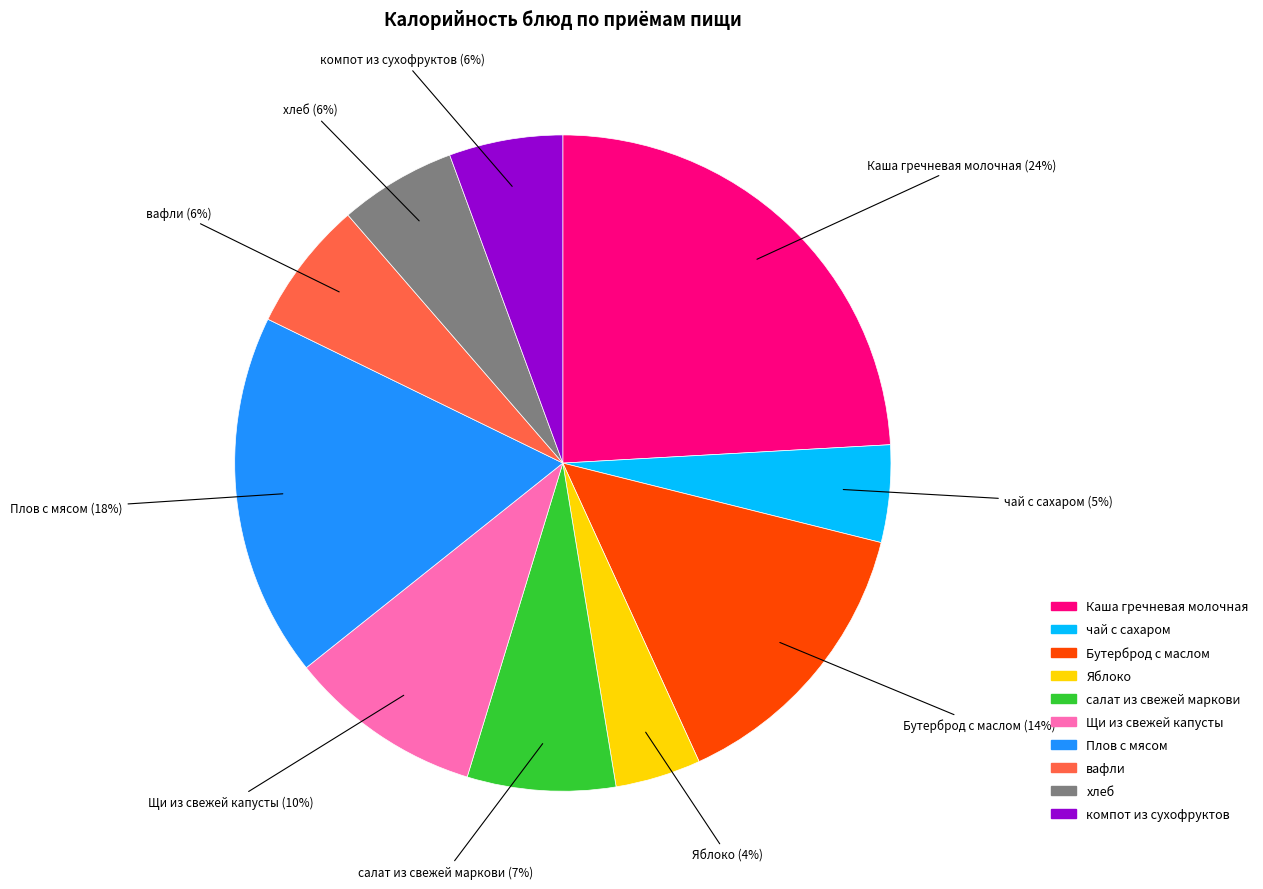

The Каша гречневая молочная slice represents 24% of the pie. True or false?

True